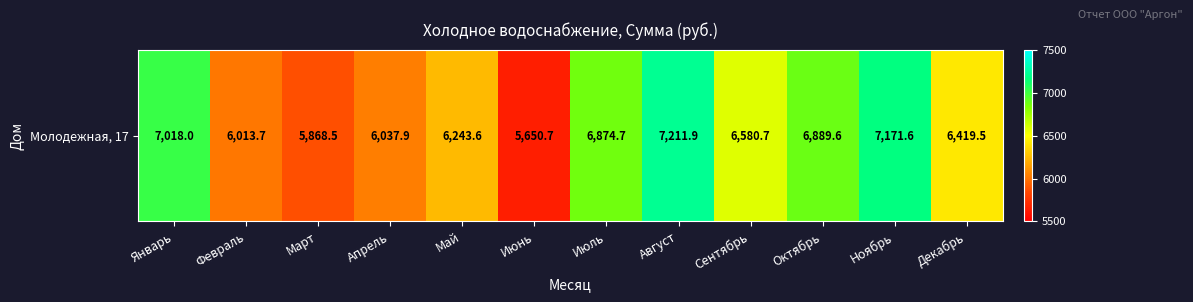

How many values are below 6580?

6